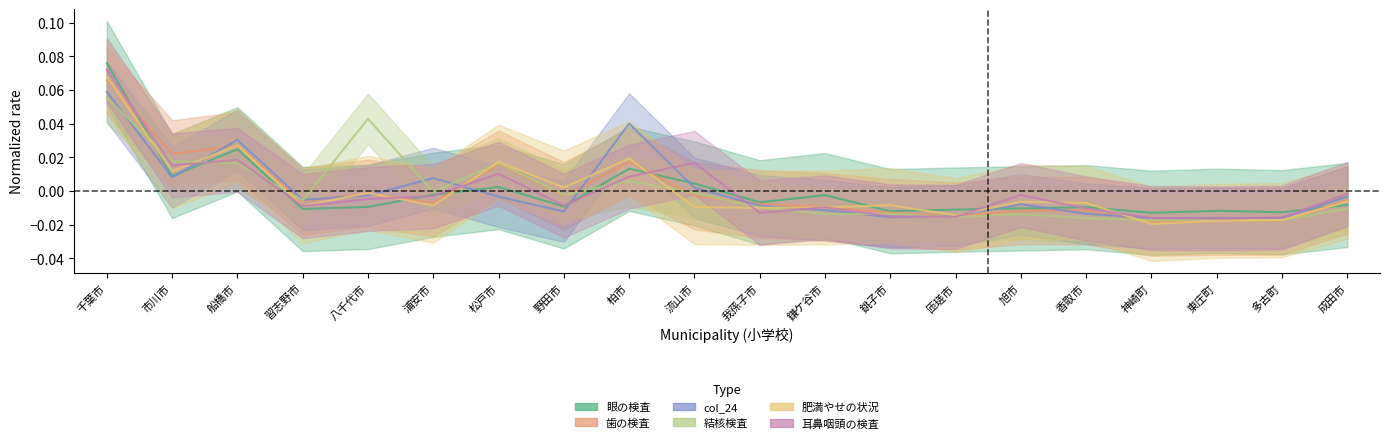

What is the label of the 4th point from the left?

習志野市